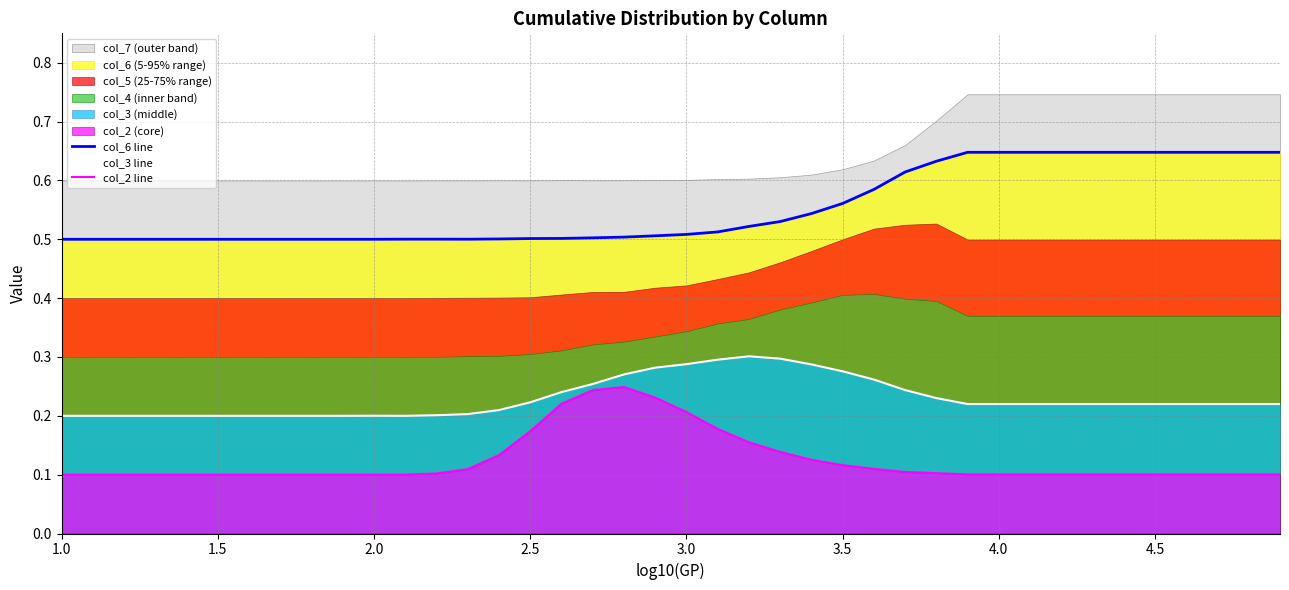

True or false: col_3 line and col_6 line cross at least once.

False